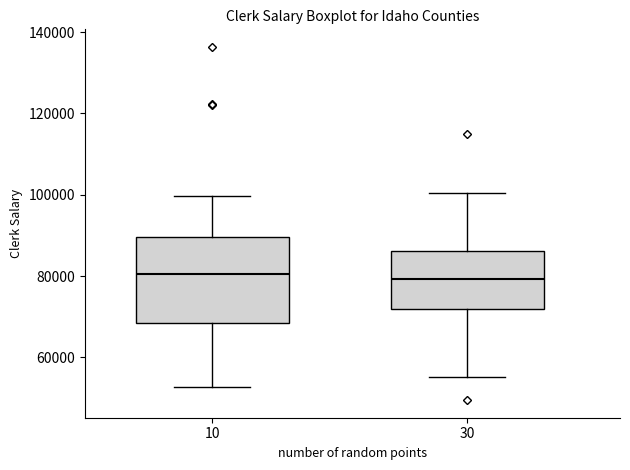

Reading left to right, read every box against the y-axis: the position of its median line, the range the box covers, and the ends of its whiskers. The values are not printed on the chart, so give them approximately, as read against the axis.

10: median 80000, box 68000 to 90000, whiskers 52000 to 100000
30: median 80000, box 72000 to 86000, whiskers 56000 to 100000